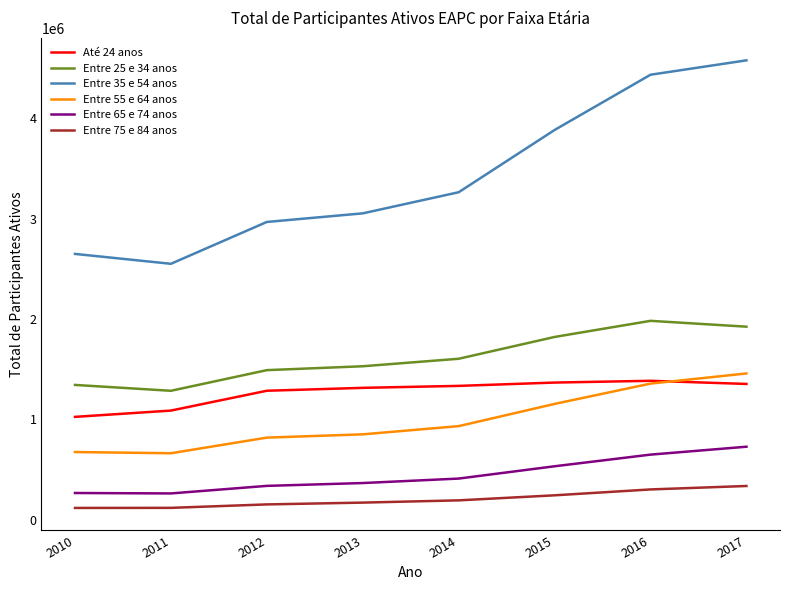

What is the minimum value for Entre 55 e 64 anos?

662485